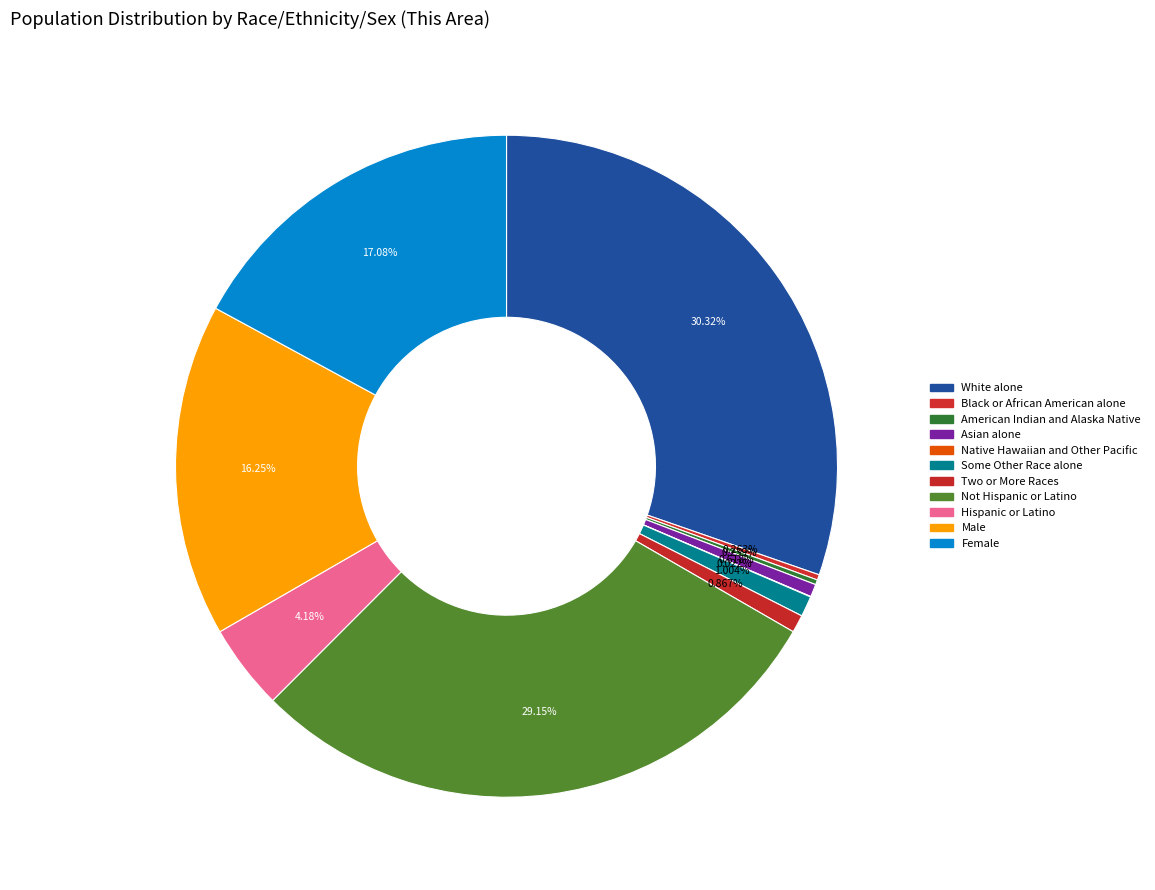

To the nearest percent, what is the difference between the White alone and Asian alone slice percentages?

30%